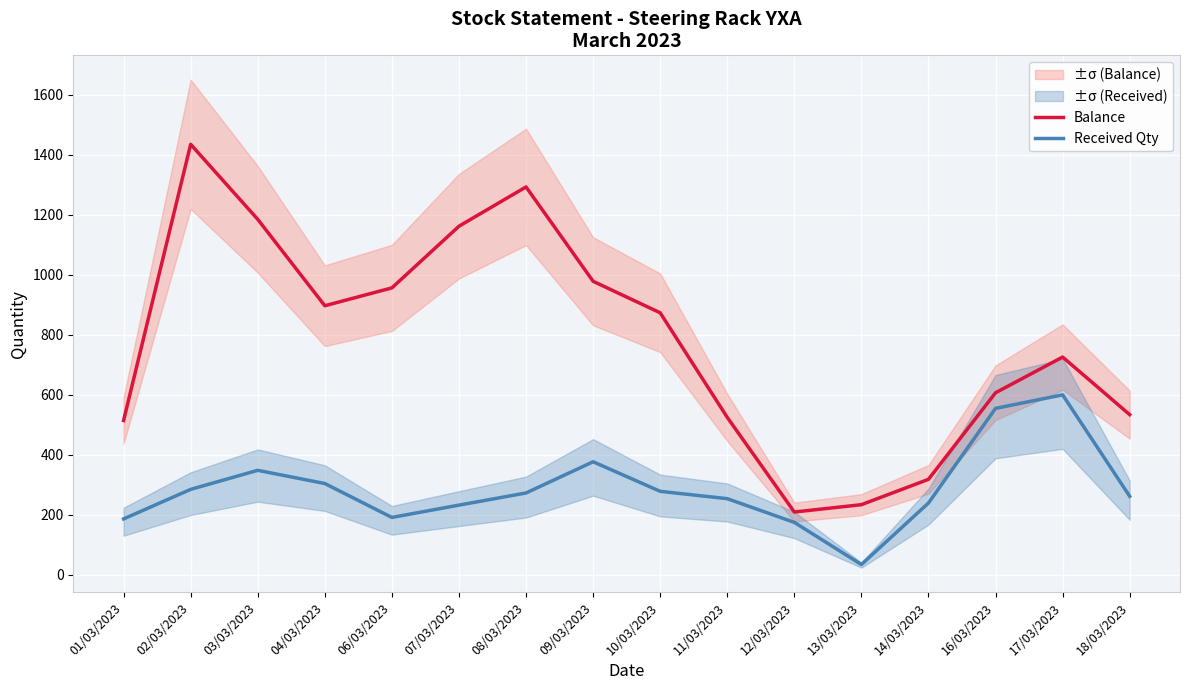

At which category is the sum across all series the highest?

02/03/2023